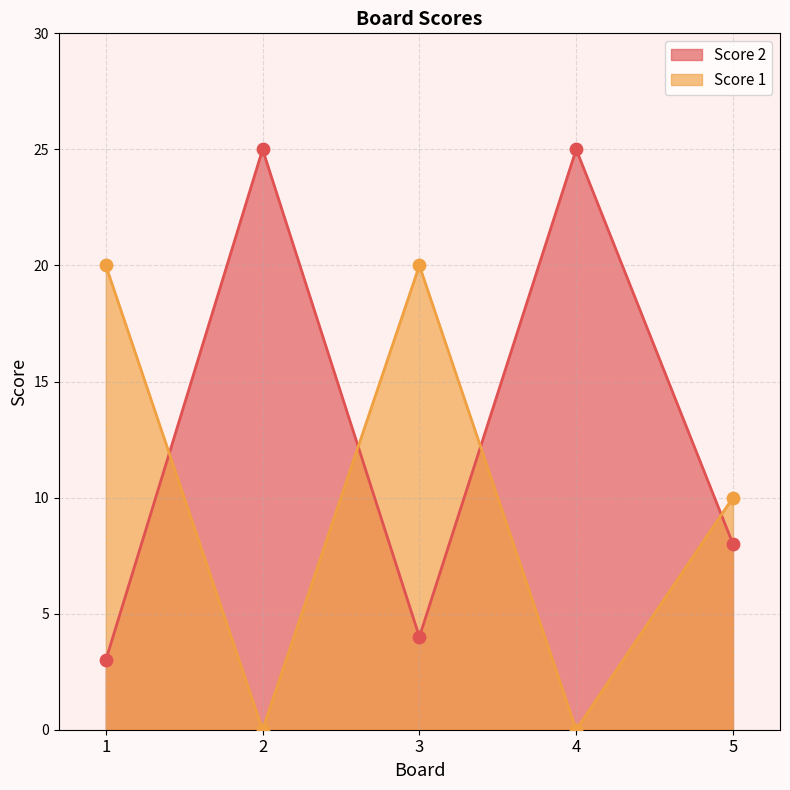

Which series reaches the minimum Y coordinate?

Score 1